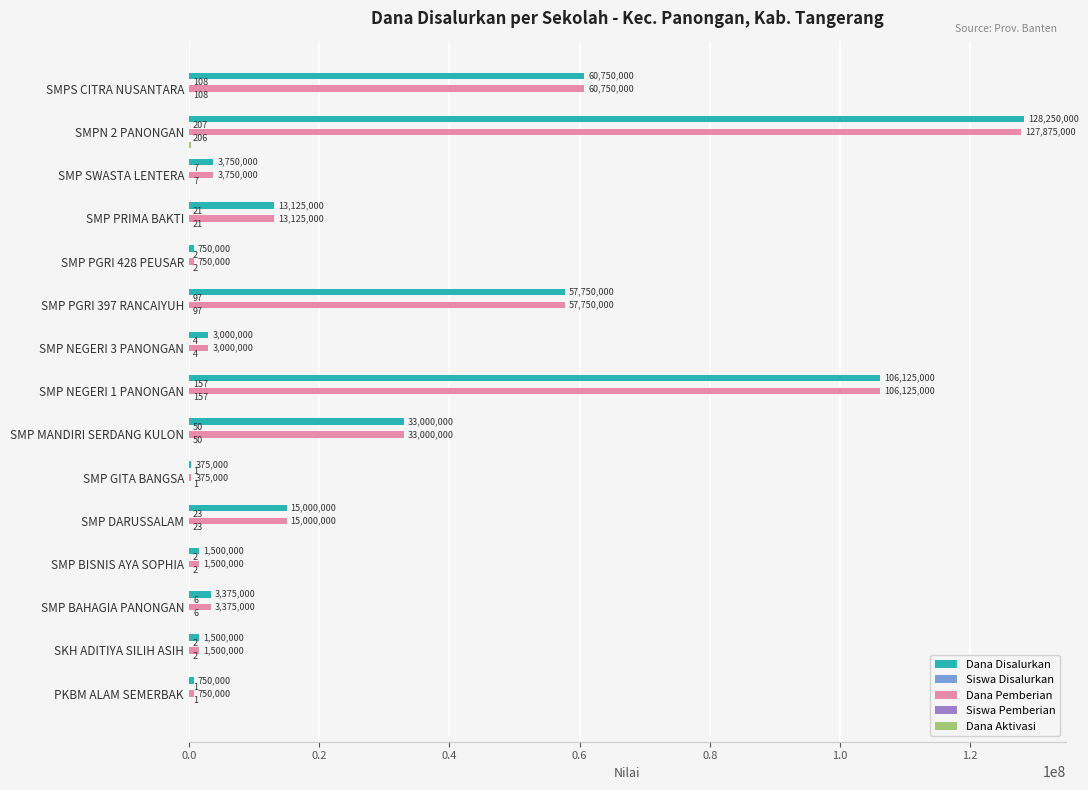

Read the Dana Disalurkan value at SMPS CITRA NUSANTARA.

60750000